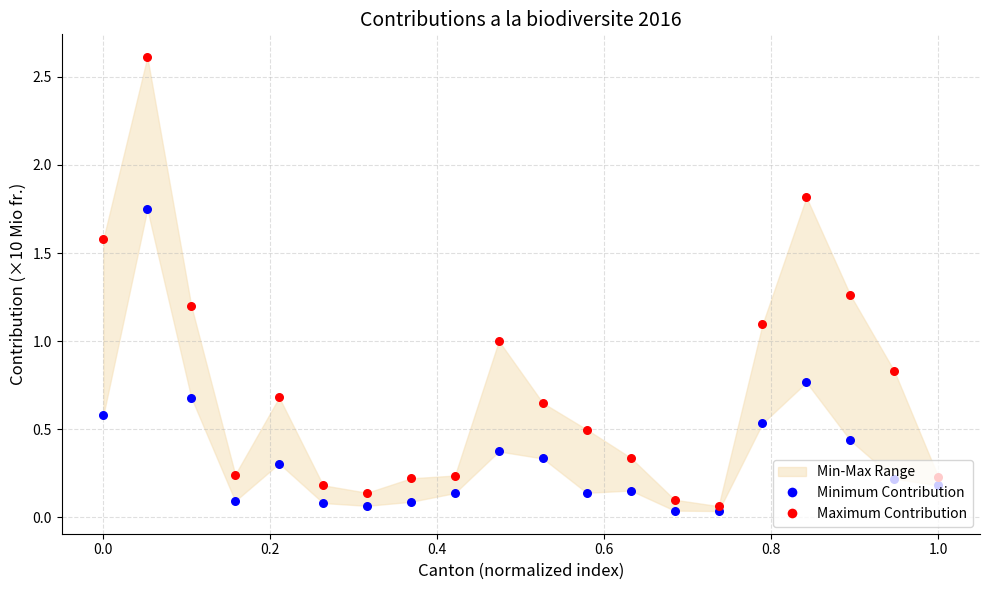

At how many categories does at least one series exceed 2?

1